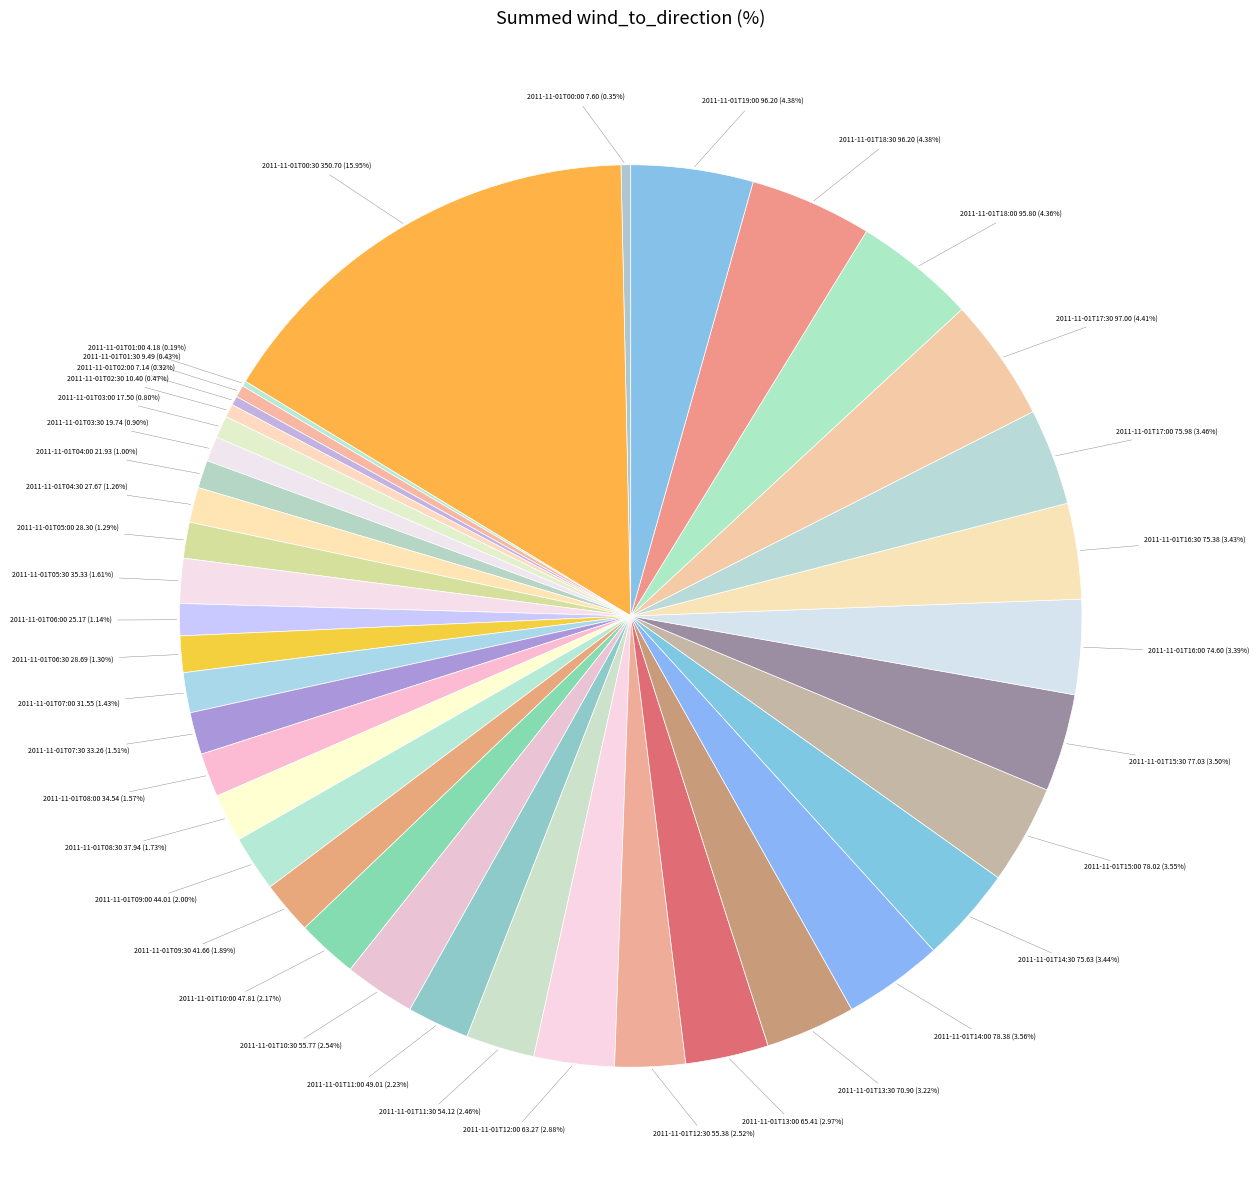

How many slices are in this pie chart?

39